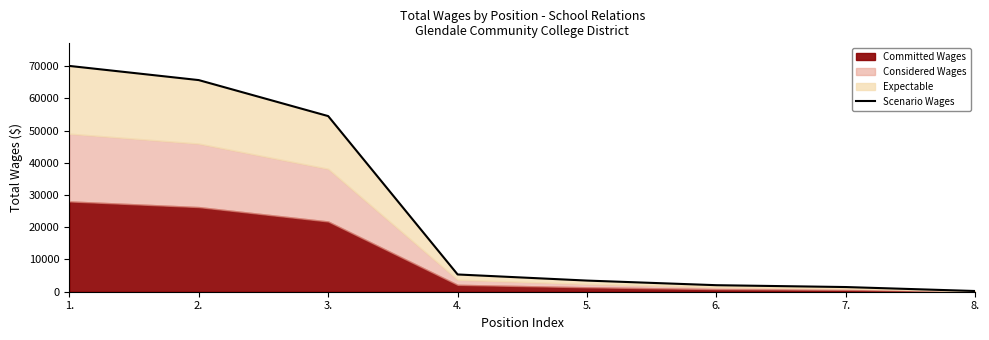

List the labels in order of value, largest first.

1., 2., 3., 4., 5., 6., 7., 8.